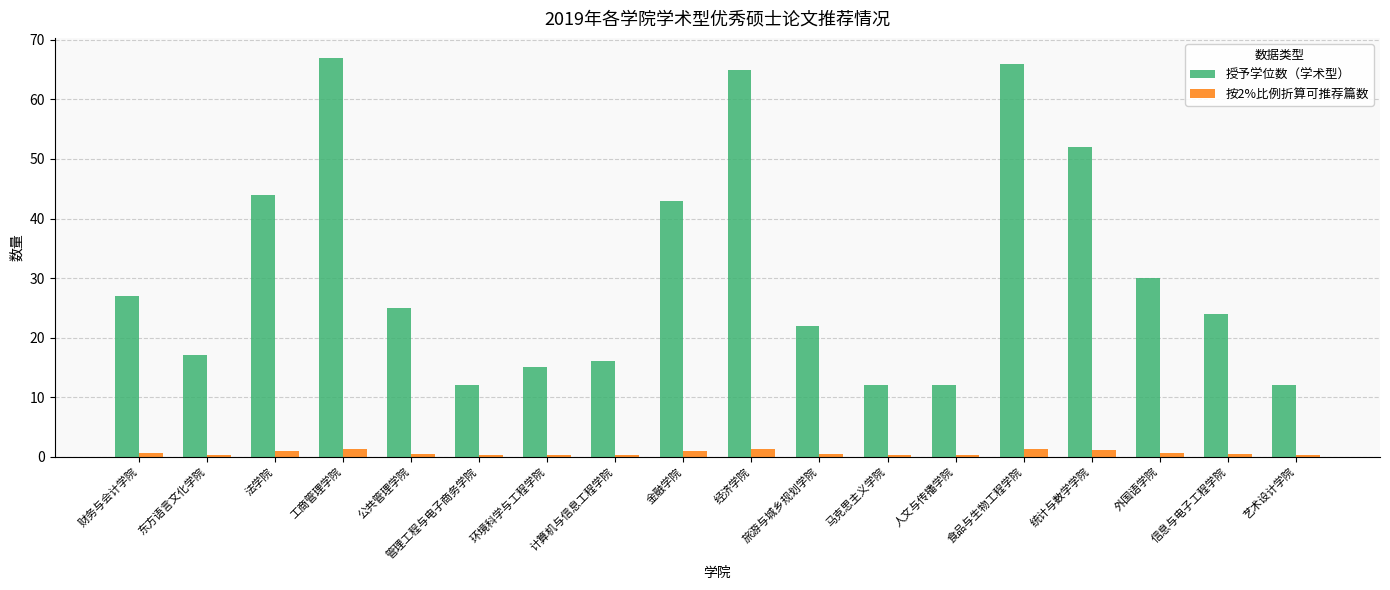

Between 公共管理学院 and 外国语学院, which series saw the biggest shift?

授予学位数（学术型）